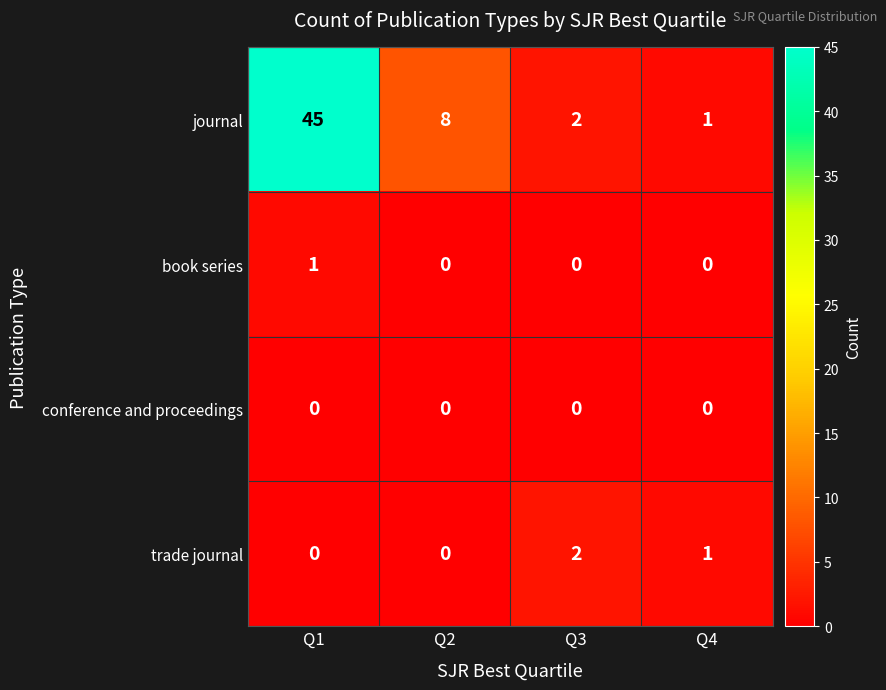

What is the sum of all trade journal values?

3